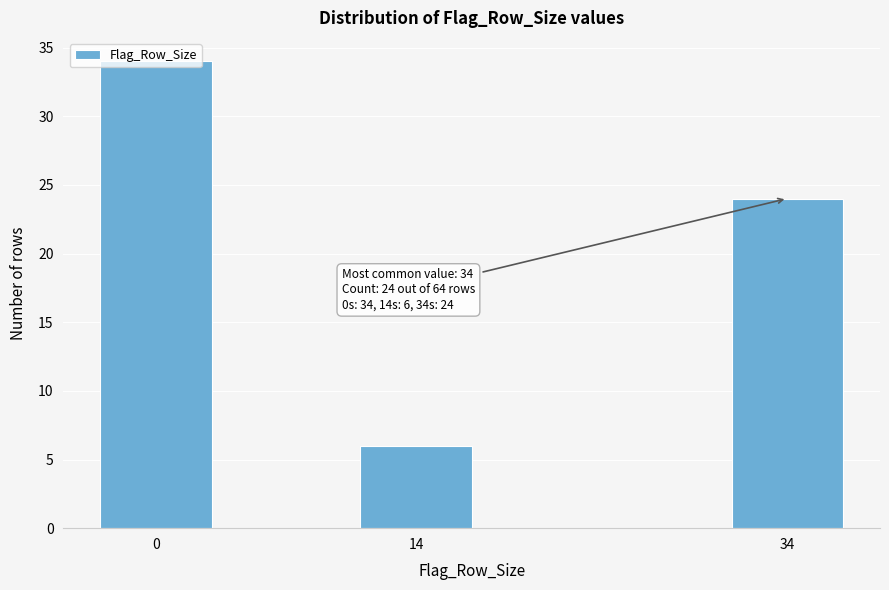

What is the ratio of the value at 34 to the value at 0?

0.7